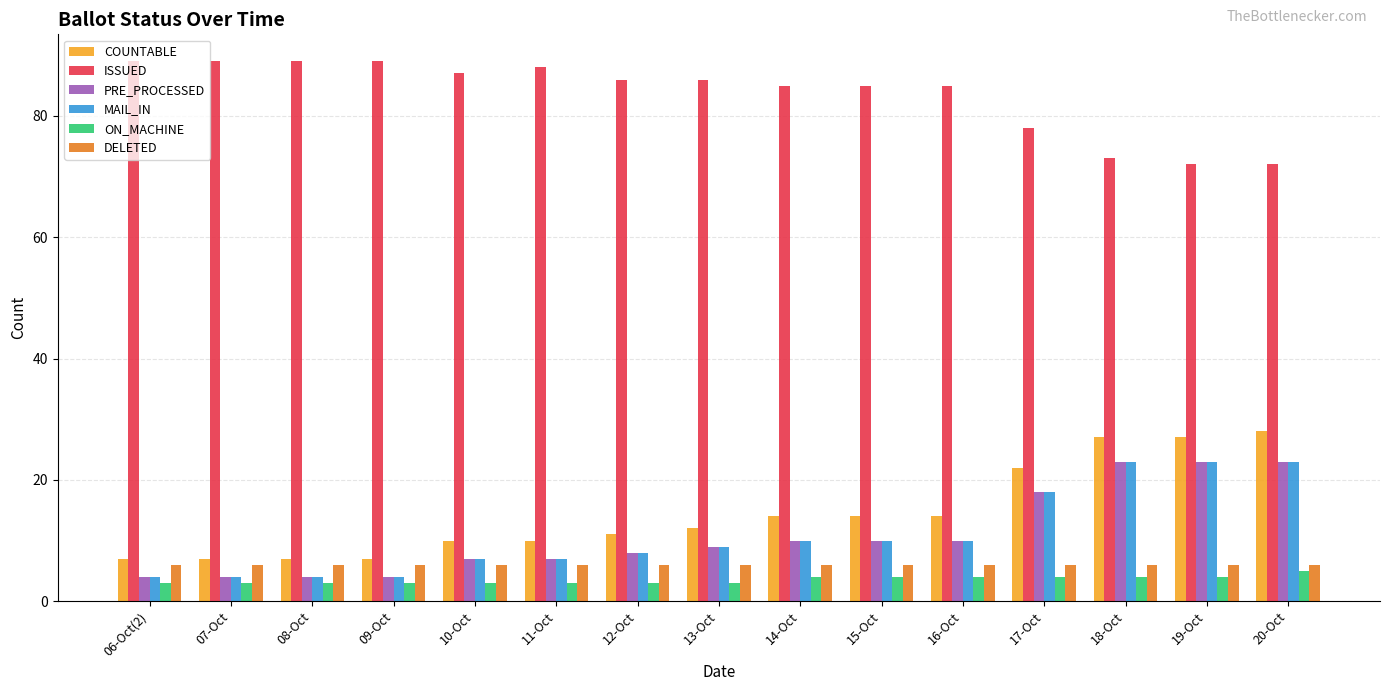

What is the difference between the maximum and minimum values in the MAIL_IN series?

19